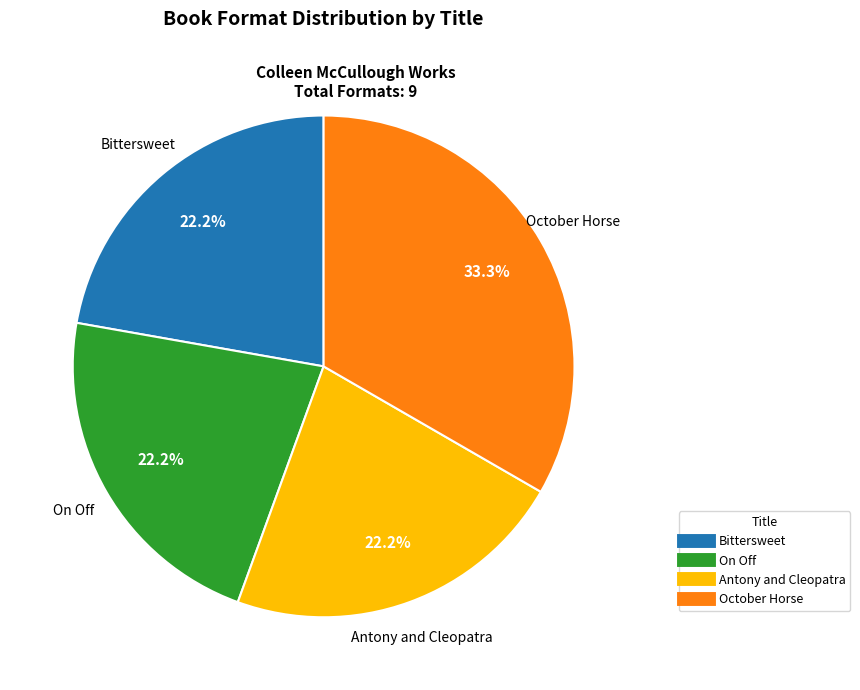

What portion of the pie excludes On Off?

77.8%